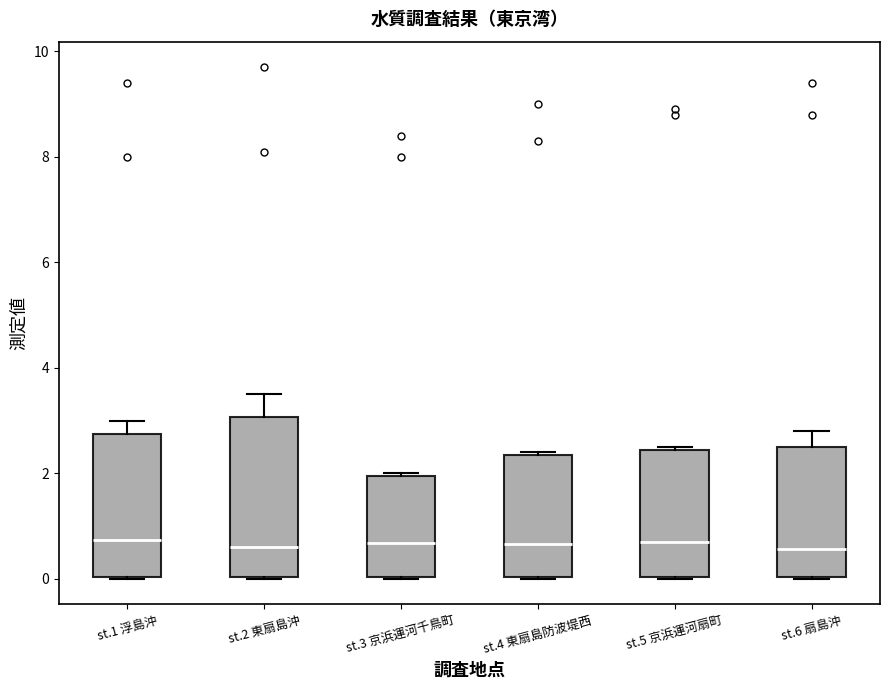

Comparing the boxes themselves (not the whiskers), which one is the tallest?

st.2 東扇島沖